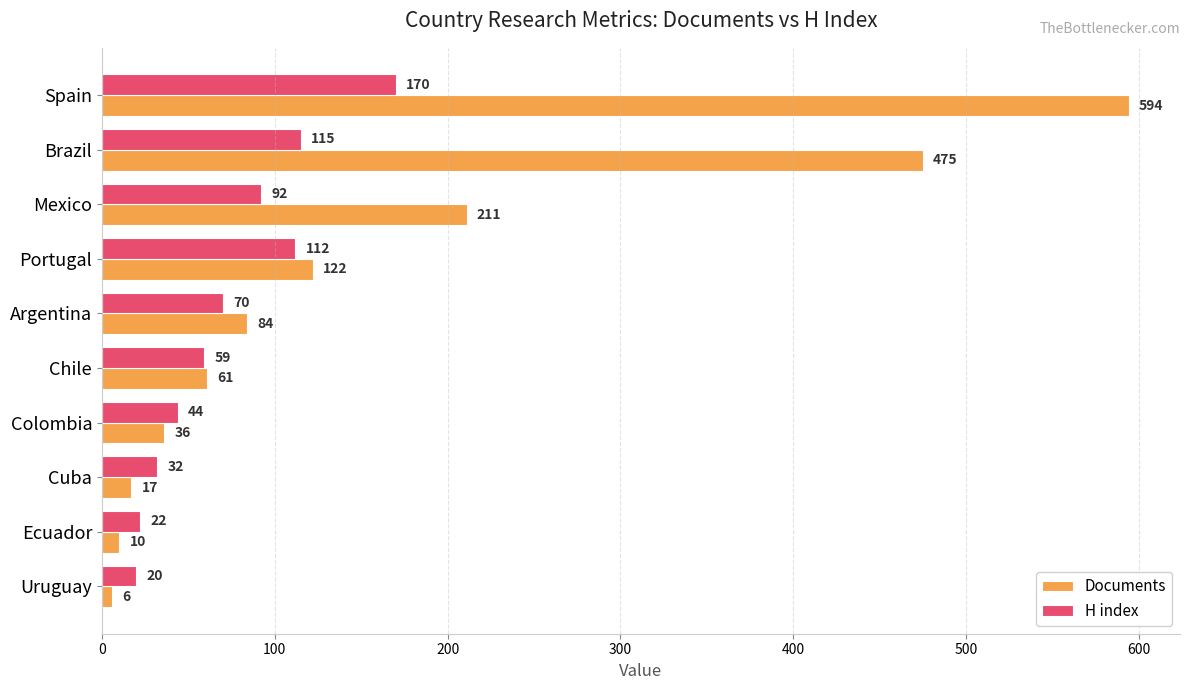

What is the difference between the maximum and second lowest values in the H index series?

148